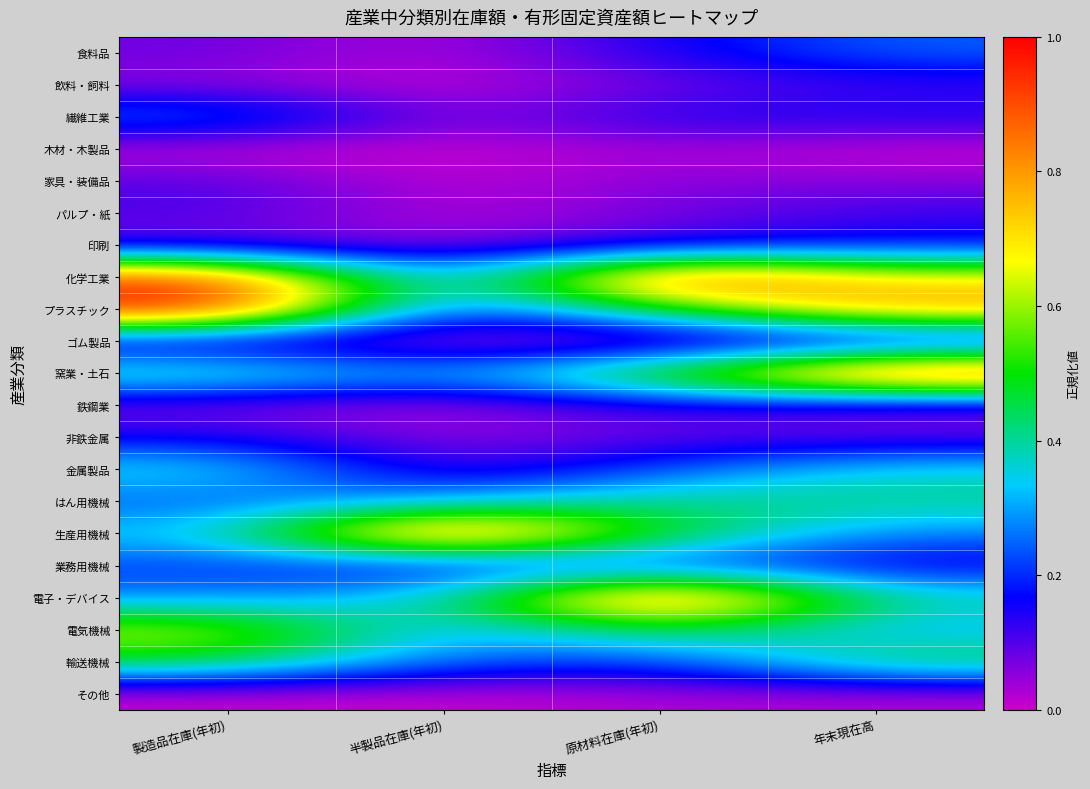

At which category does the chart reach its minimum across all series?

製造品在庫(年初)